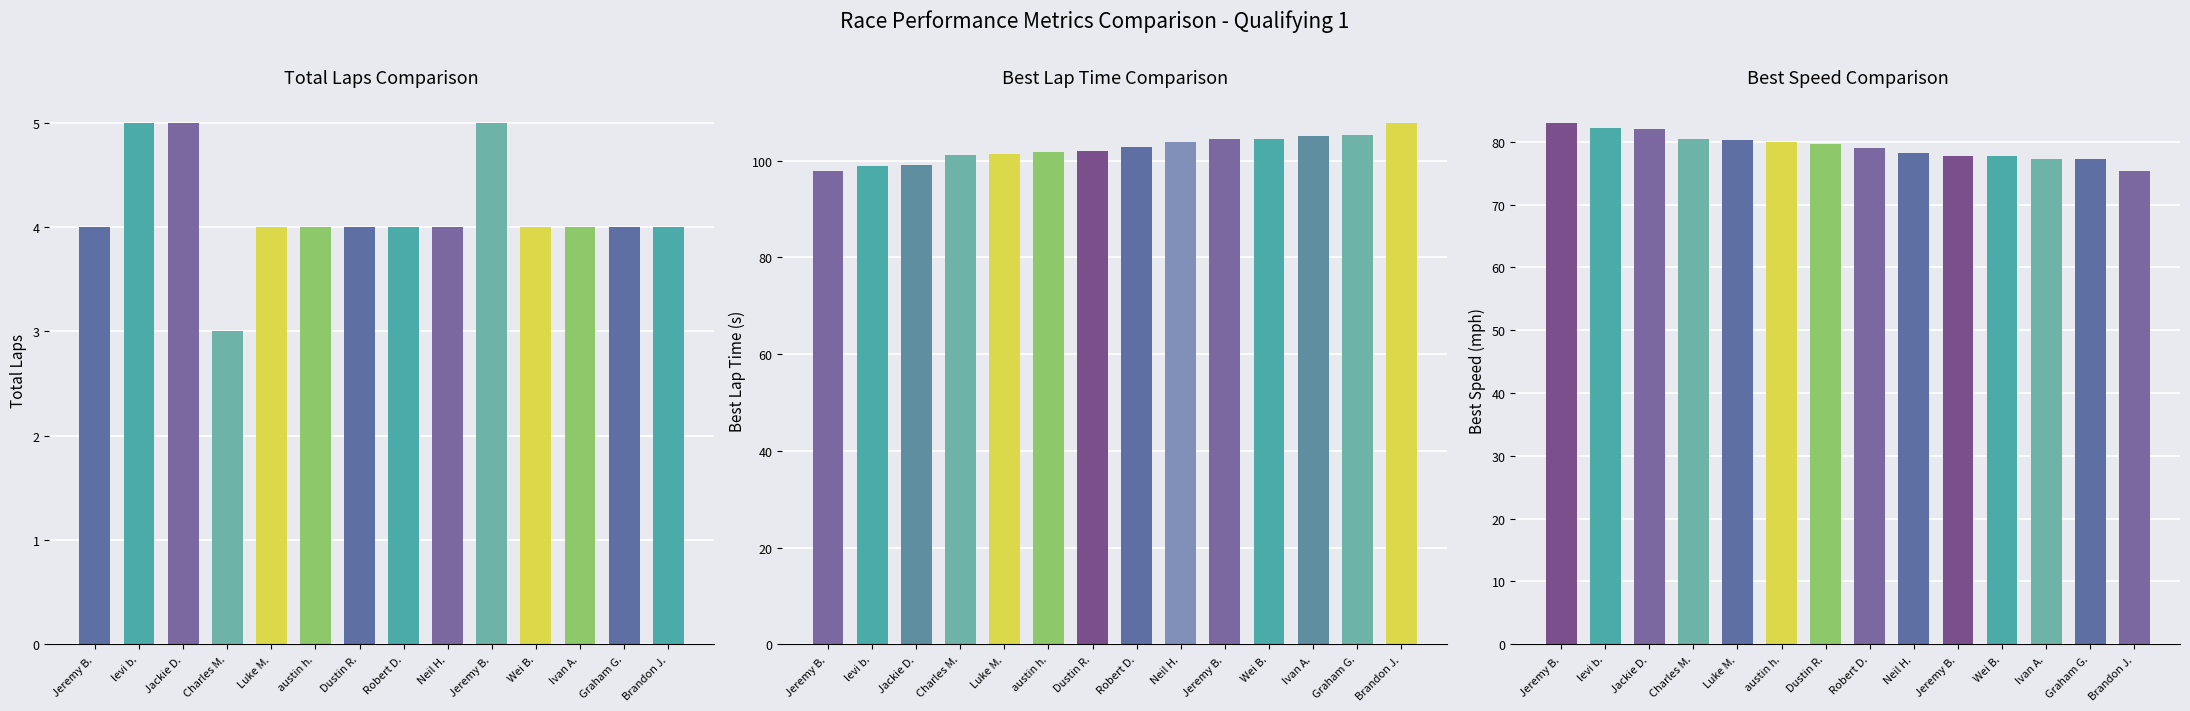

What is the label of the 11th bar from the right?

Charles M.